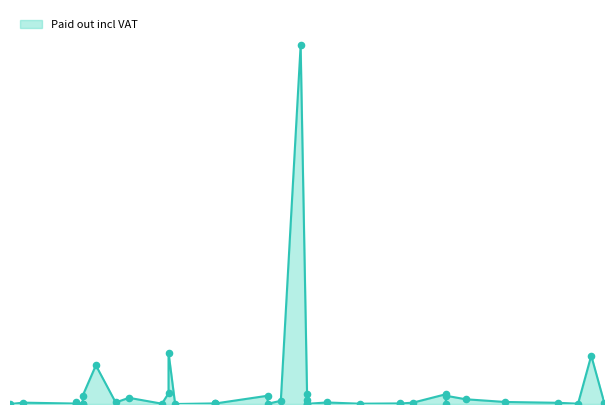

What is the ratio of the value at 2023-05-16 to the value at 2023-05-10?

1.0